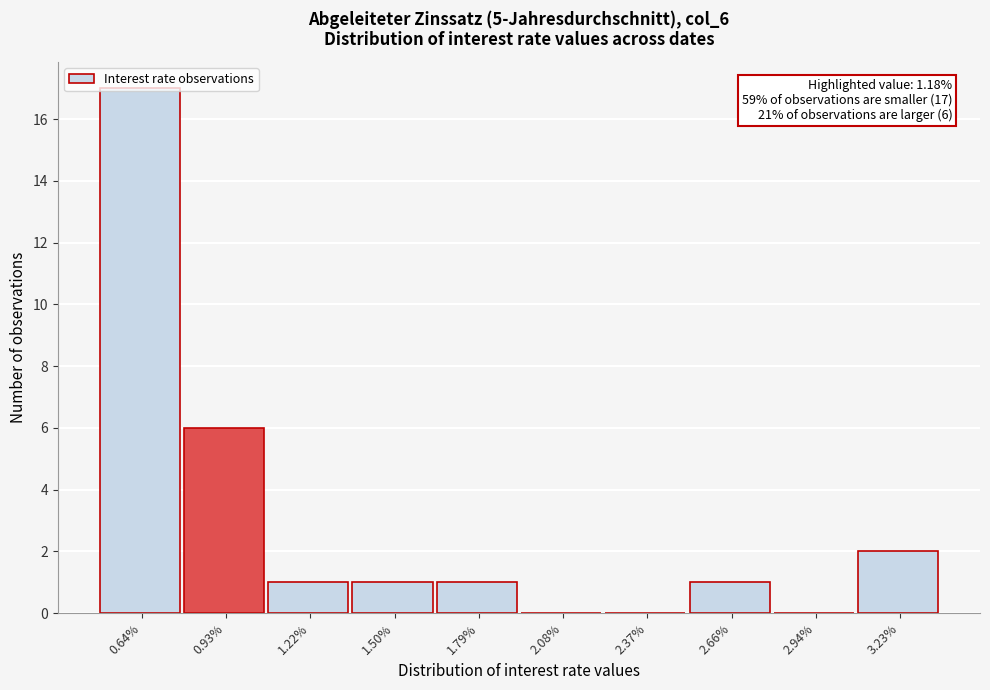

What is the greatest value displayed?

17